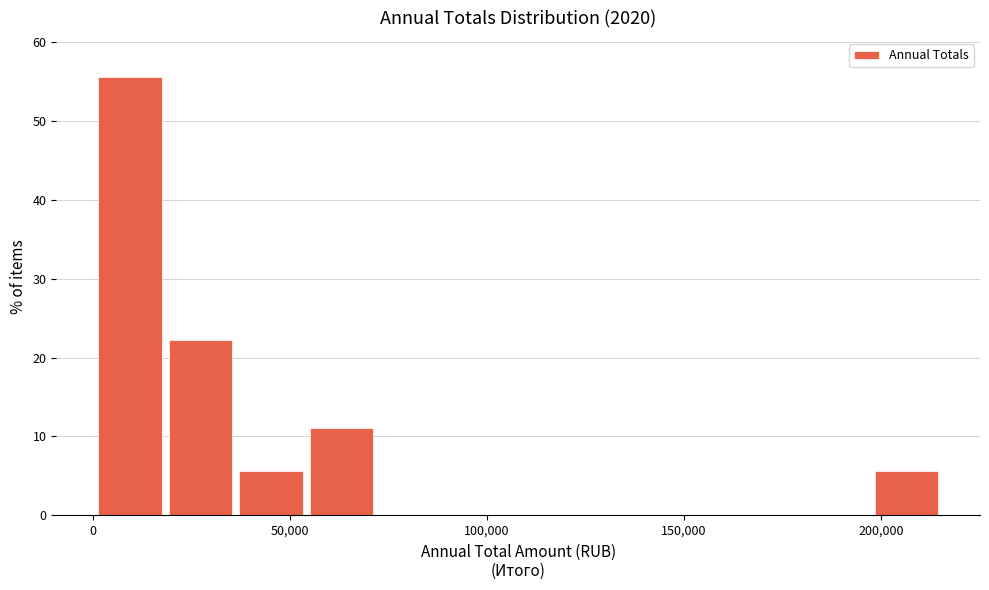

Around what value on the x-axis is the tallest bar? Give the approximate position of its centre, as read against the axis.

10000